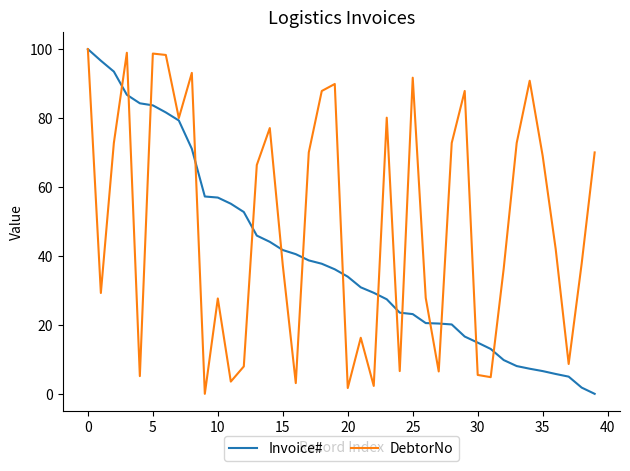

Rank the series at 15 from highest to lowest value.

Invoice#, DebtorNo